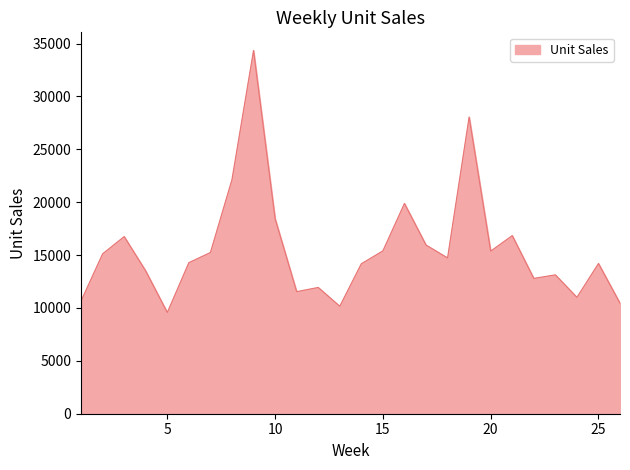

What is the maximum value shown in the chart?

34342